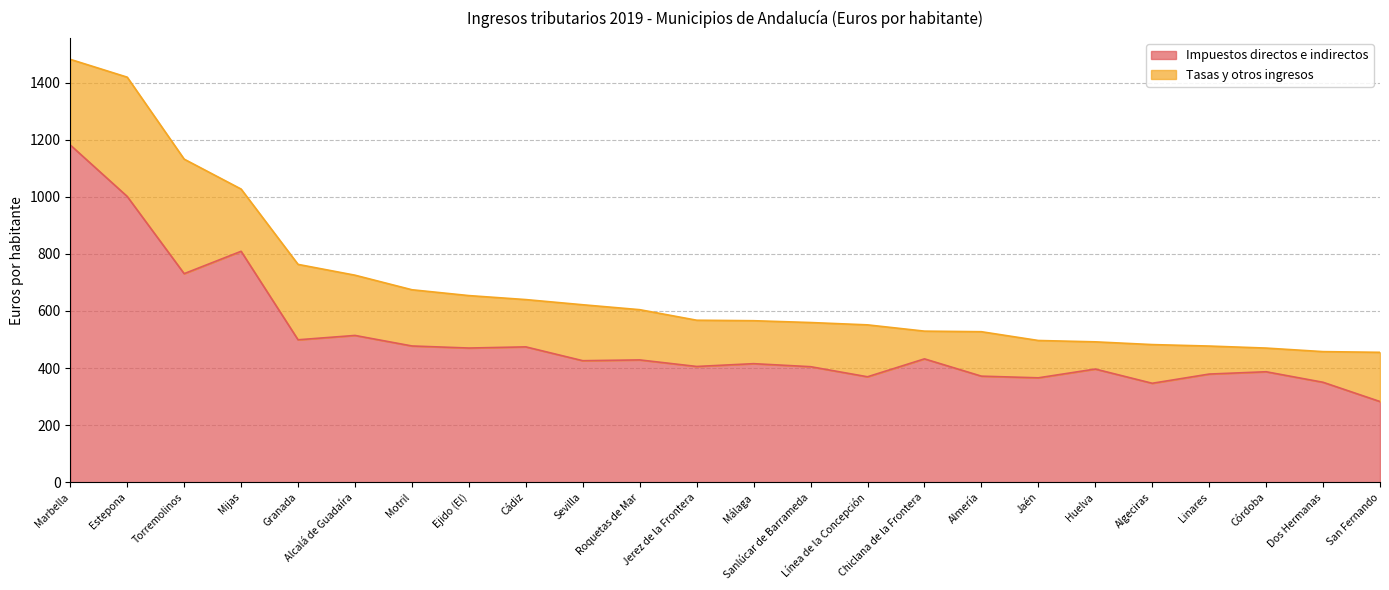

The chart shows a value of 282.6 at San Fernando. True or false?

True